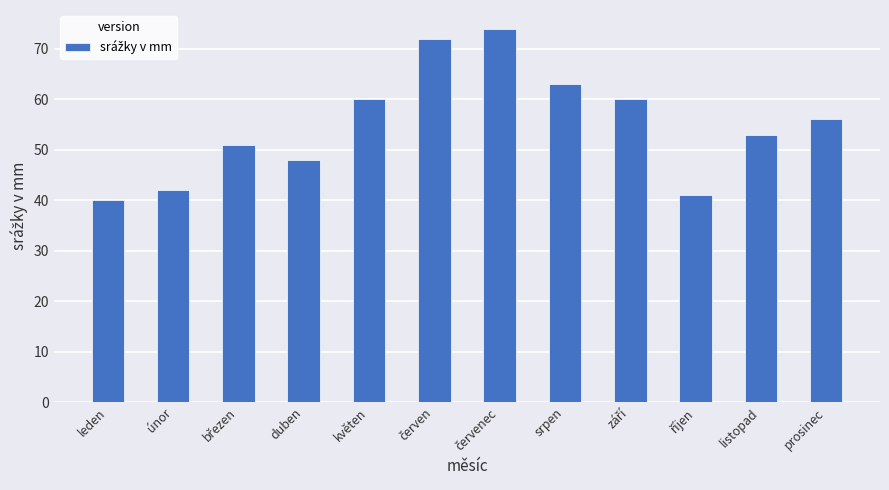

Which has a higher value, duben or květen?

květen